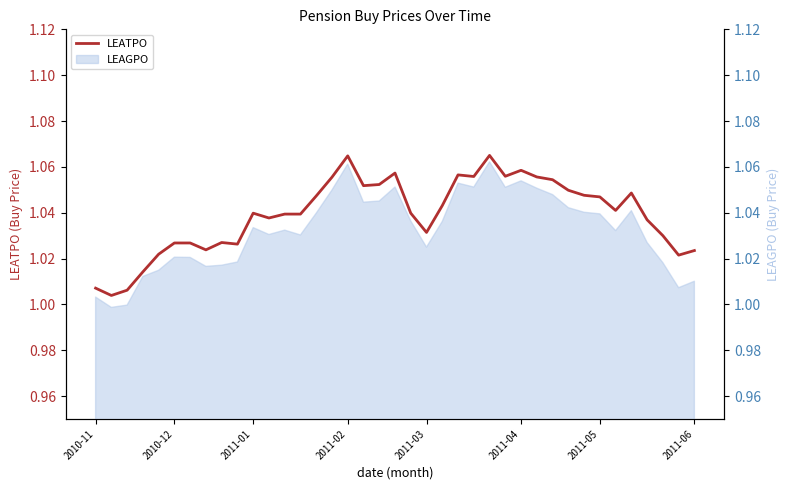

What is the value of the 30th point from the left?

1.1